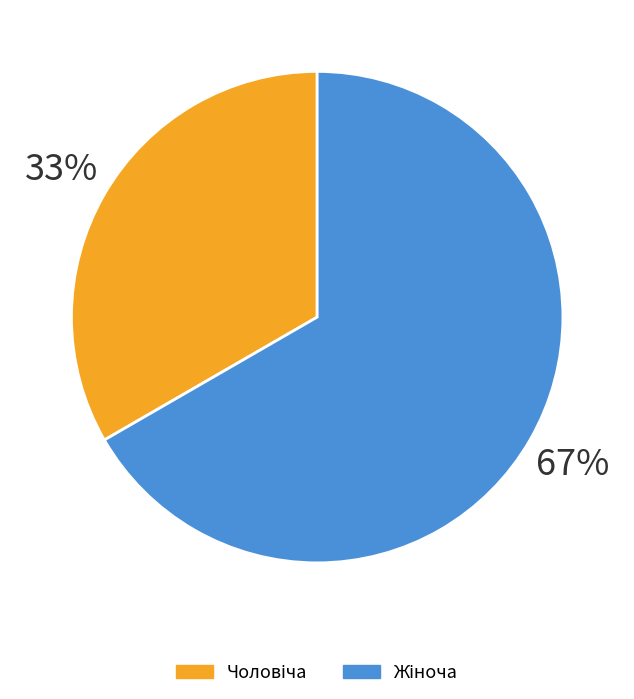

Rank the categories by value from highest to lowest.

Жіноча, Чоловіча